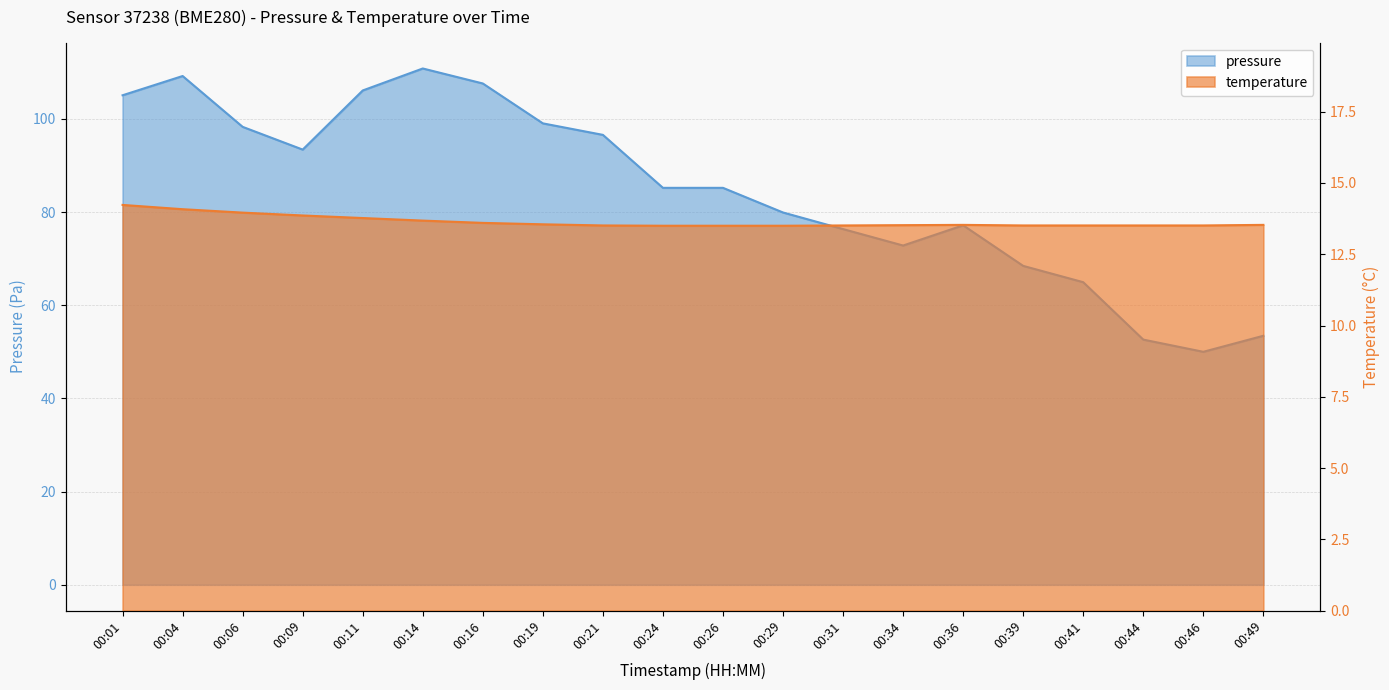

What is the minimum value for pressure?

50.0